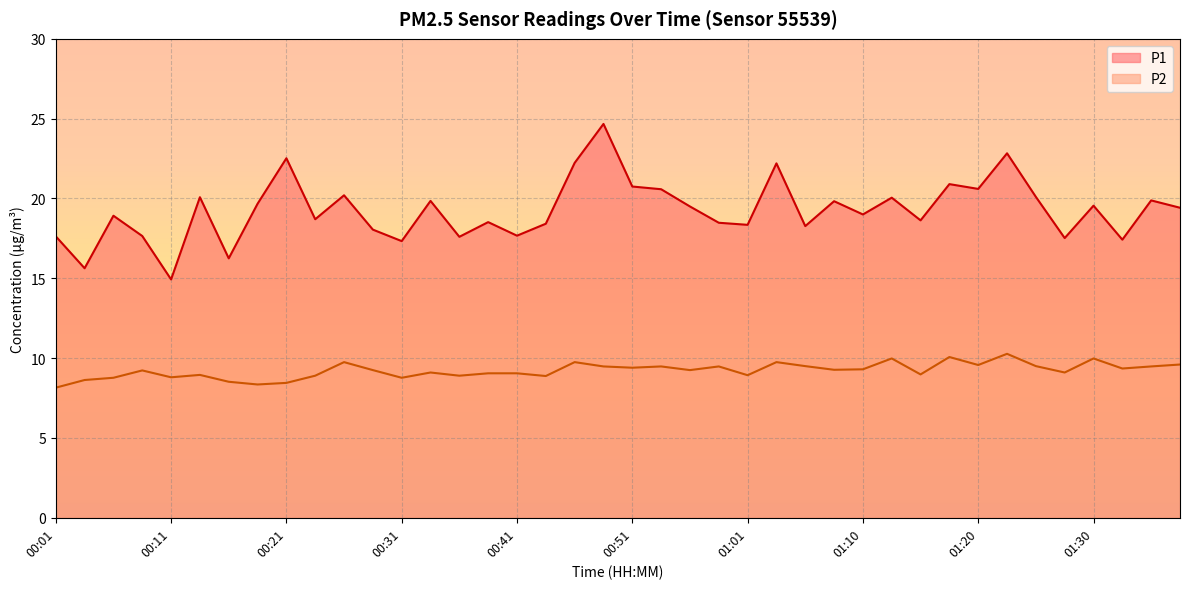

How many lines are shown in the chart?

2